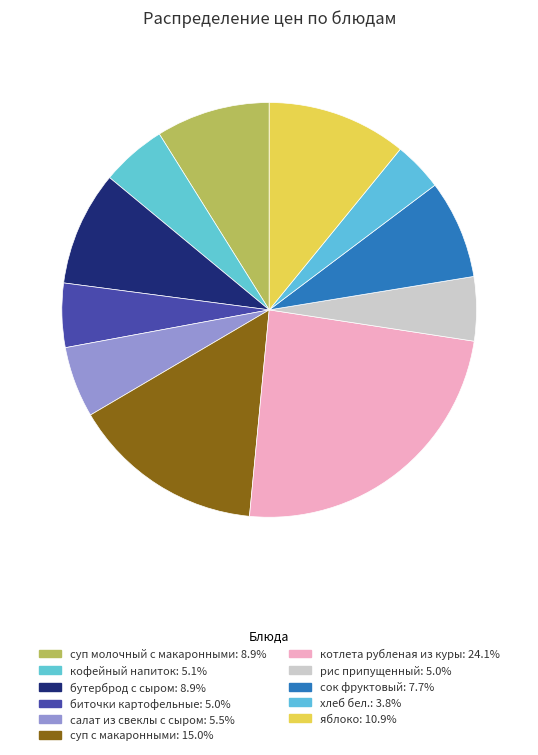

To the nearest percent, what portion does котлета рубленая из куры represent?

24%